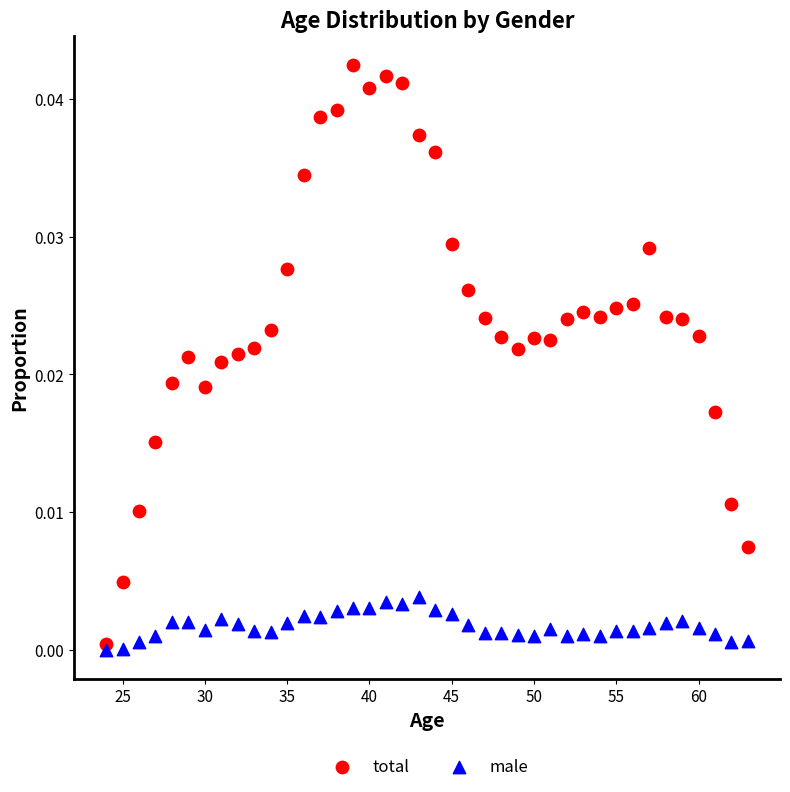

Which series reaches the minimum Y coordinate?

male